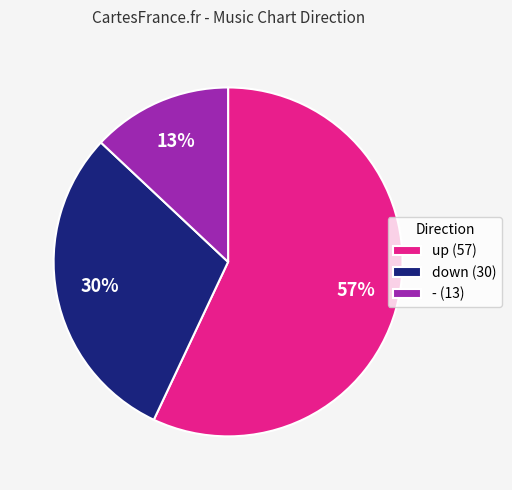

Which has a higher value, down or up?

up